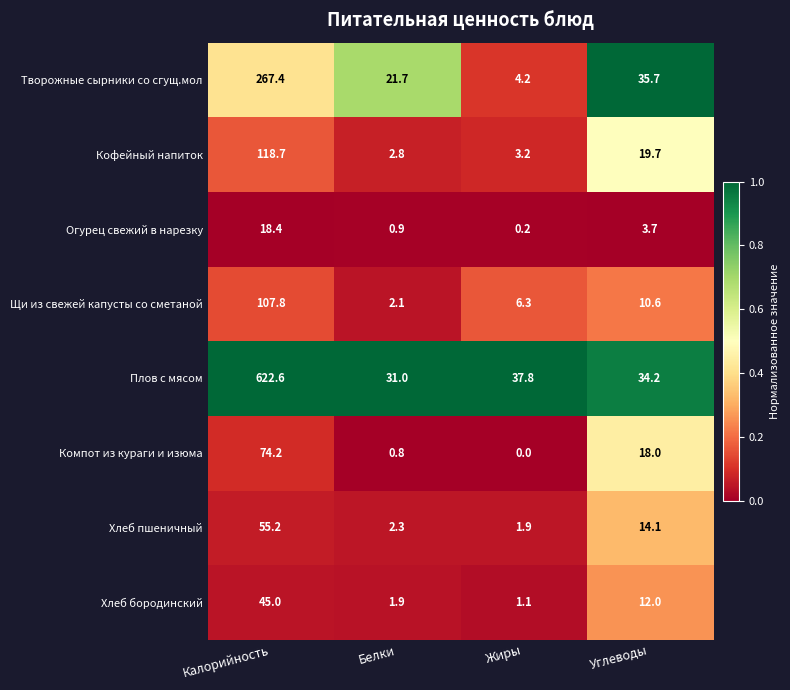

Is it true that Кофейный напиток equals 3.2 at Жиры?

True